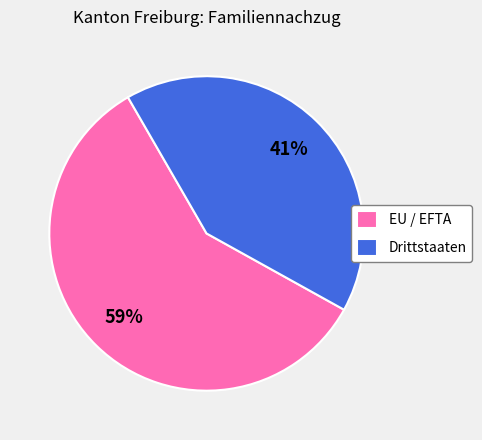

Is the sum of Drittstaaten and EU / EFTA greater than half?

Yes